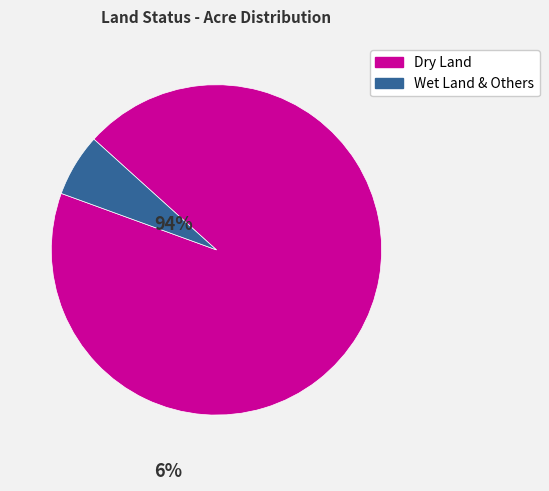

What is the ratio of the value at Dry Land to the value at Wet Land & Others?

15.3